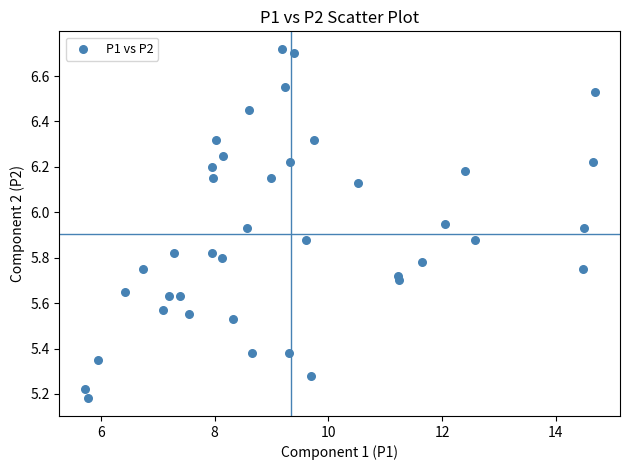

What is the range of Y values (max minus min)?

1.5